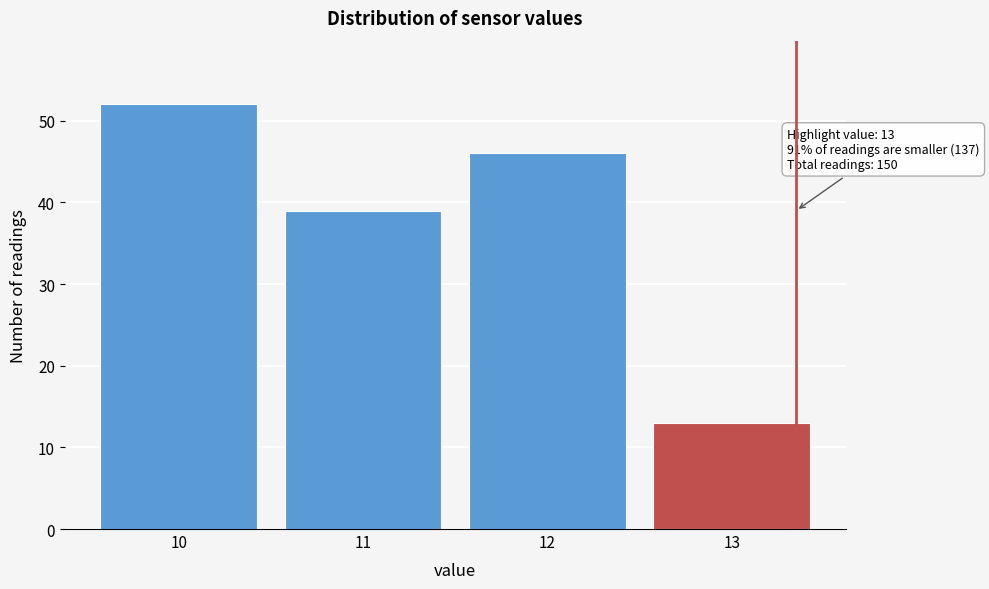

Reading left to right, transcribe all the data shown in this chart.

52	39	46	13